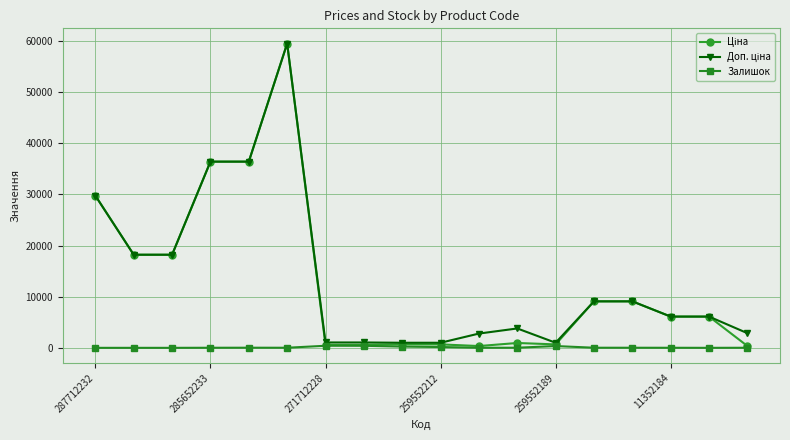

At how many categories does at least one series exceed 7993?

8